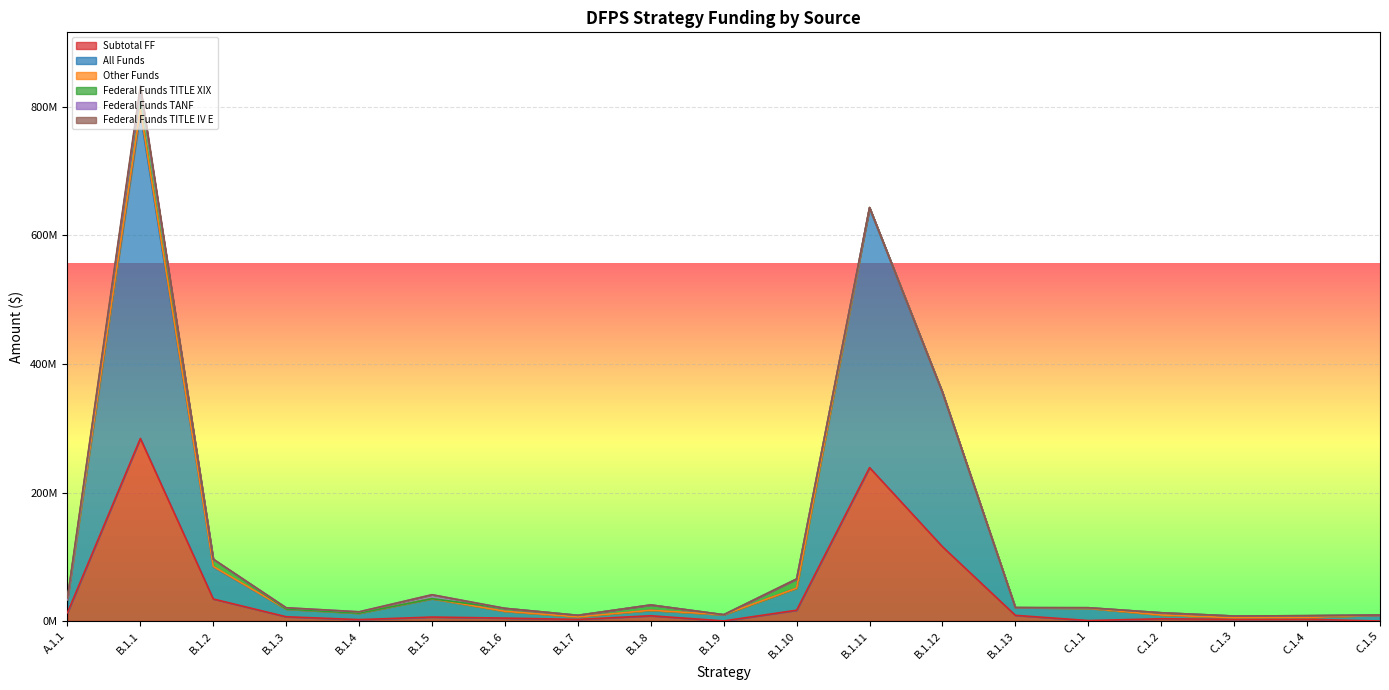

What is the average value of the Federal Funds TITLE IV E series?

377683